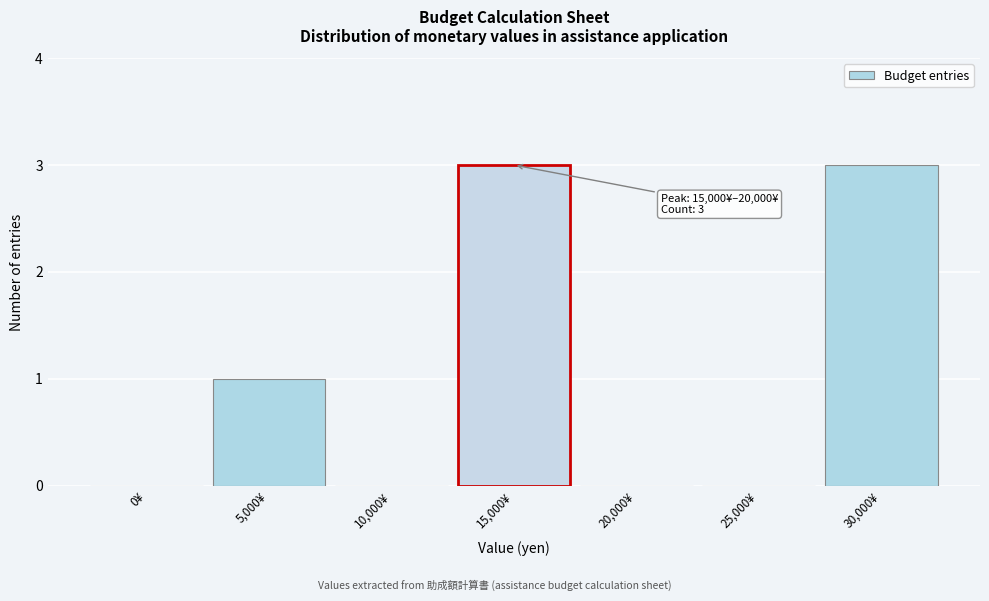

Reading left to right, list all the values displayed in this chart.

0¥=0	5,000¥=1	10,000¥=0	15,000¥=3	20,000¥=0	25,000¥=0	30,000¥=3